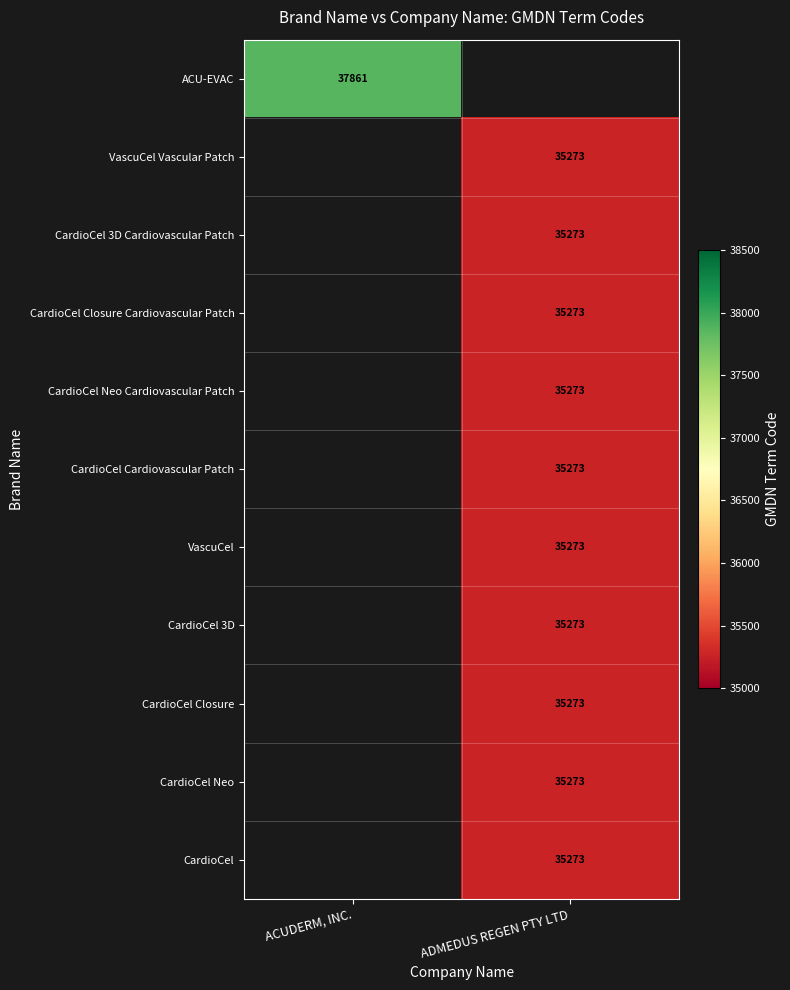

Is it true that CardioCel Closure Cardiovascular Patch equals 35273 at ADMEDUS REGEN PTY LTD?

True